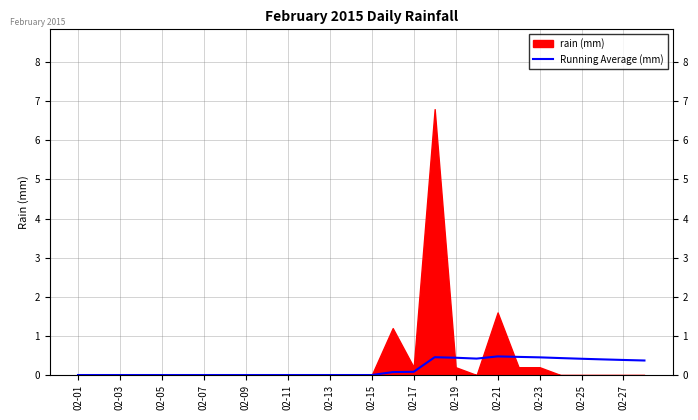

The value of Running Average (mm) at 02-15 is 0.0. True or false?

True